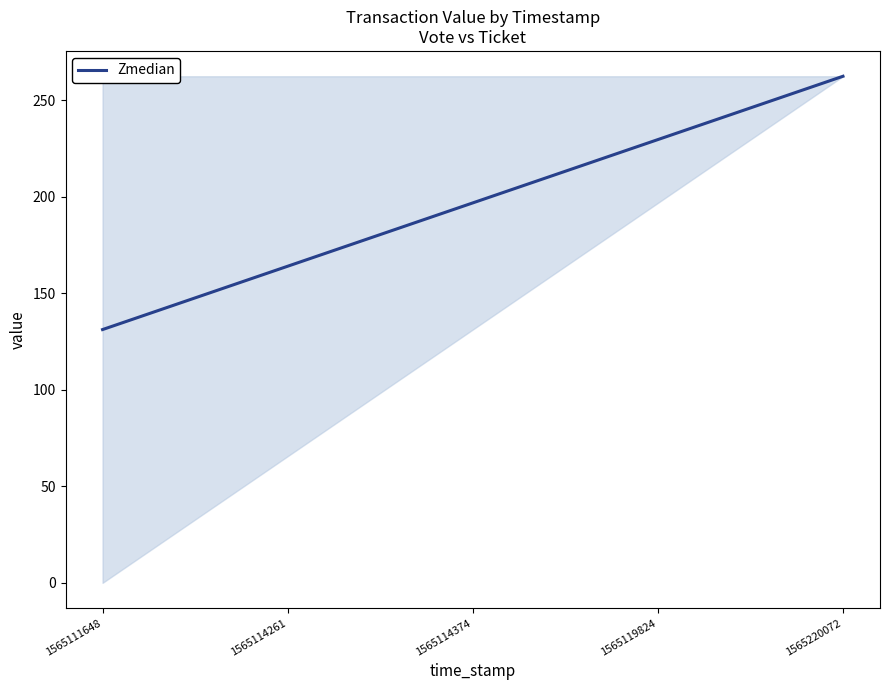

At which category does the chart reach its peak across all series?

1565220072